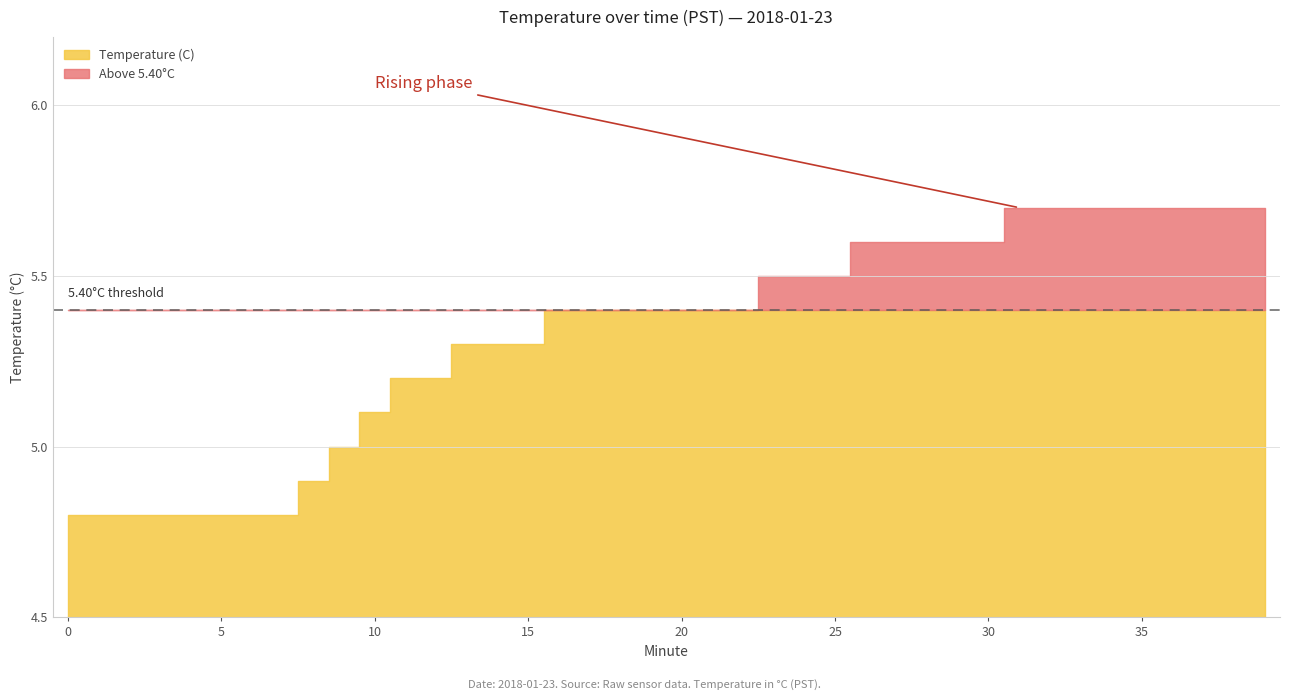

The value at 27 is 5.6. True or false?

True